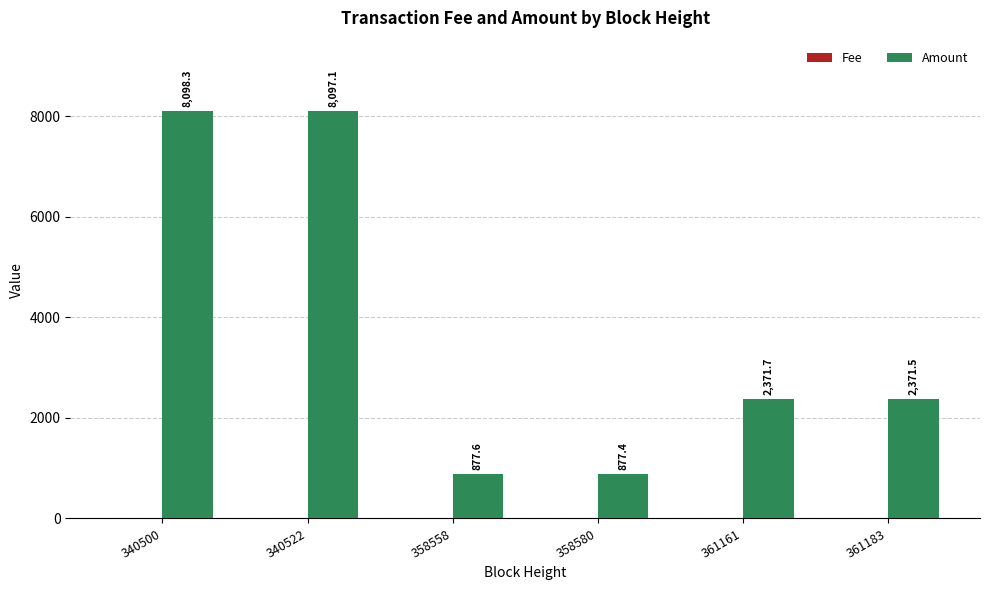

What is the maximum value shown in the chart?

8098.3